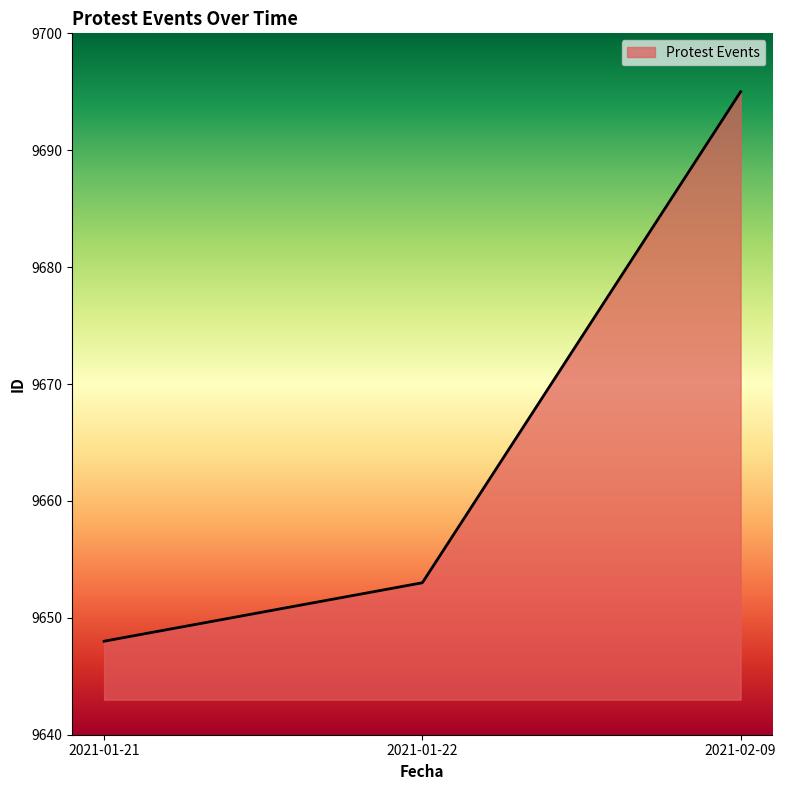

What is the sum of the values at 2021-01-21 and 2021-01-22?

19301